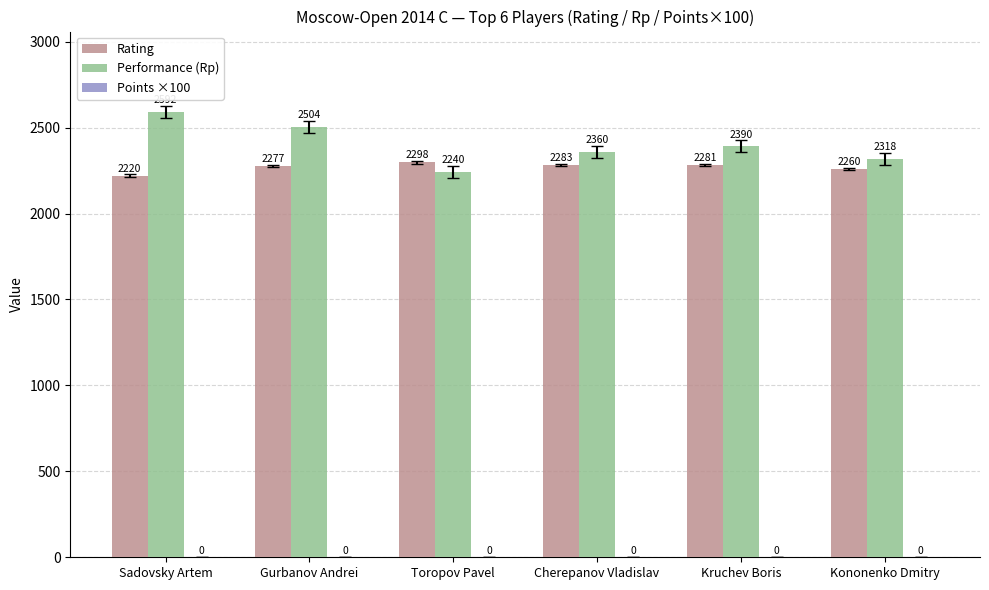

What is the total value across all series at Sadovsky Artem?

4812.1